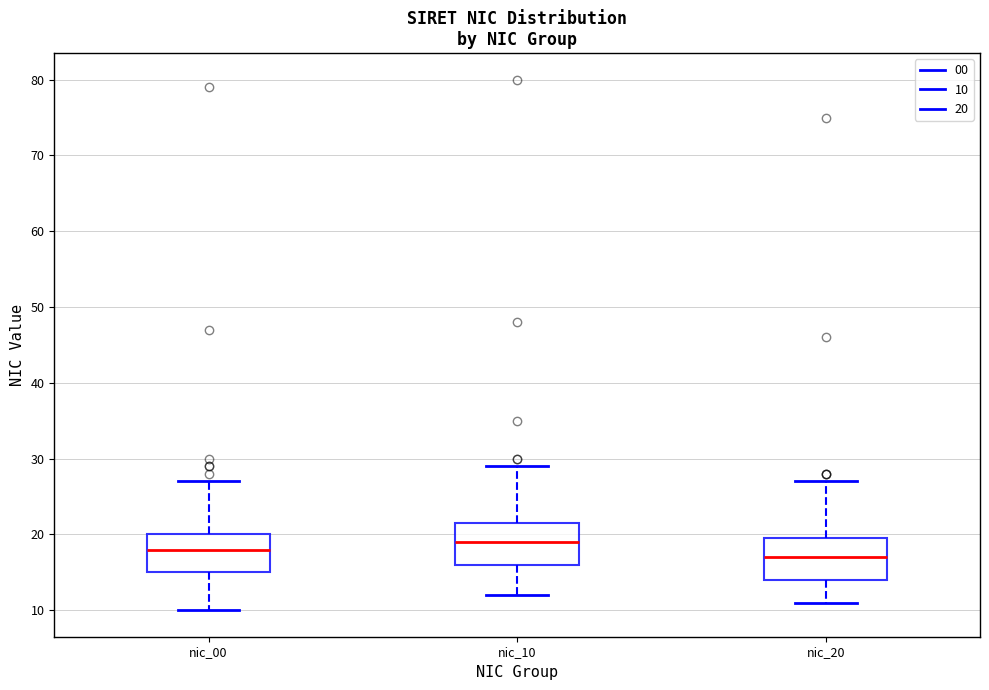

Which box's median line is the lowest?

nic_20